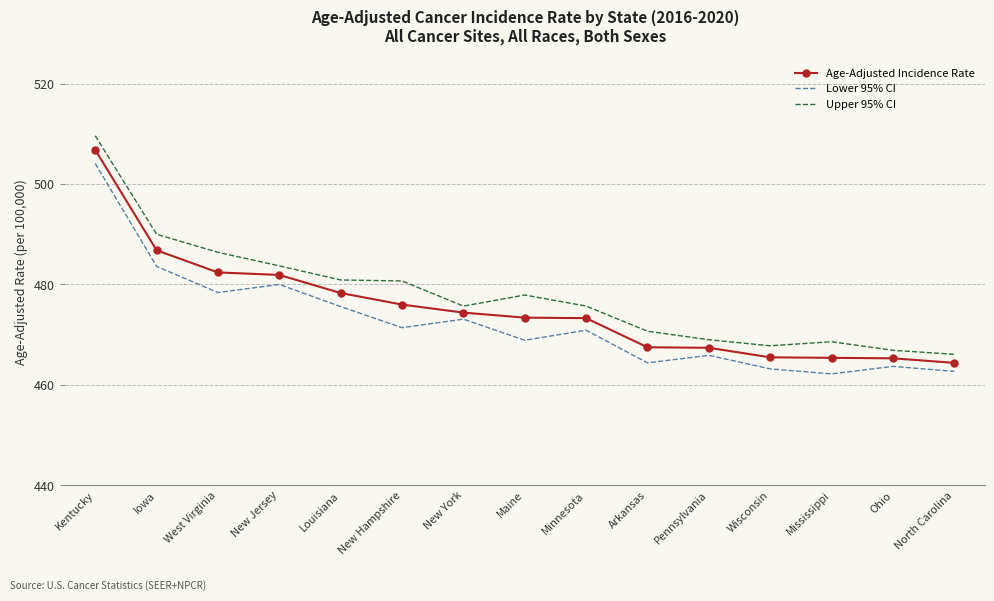

What is the smallest value displayed?

462.2